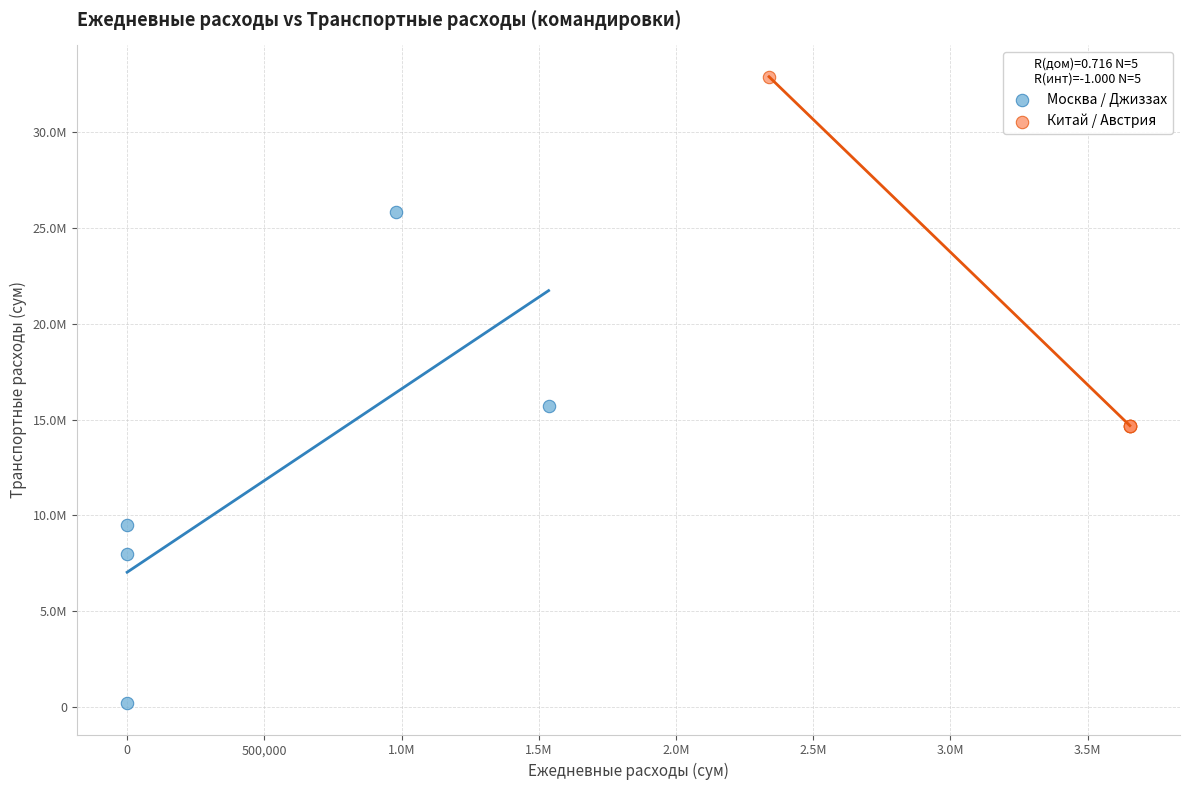

Which series reaches the maximum Y coordinate?

Китай / Австрия